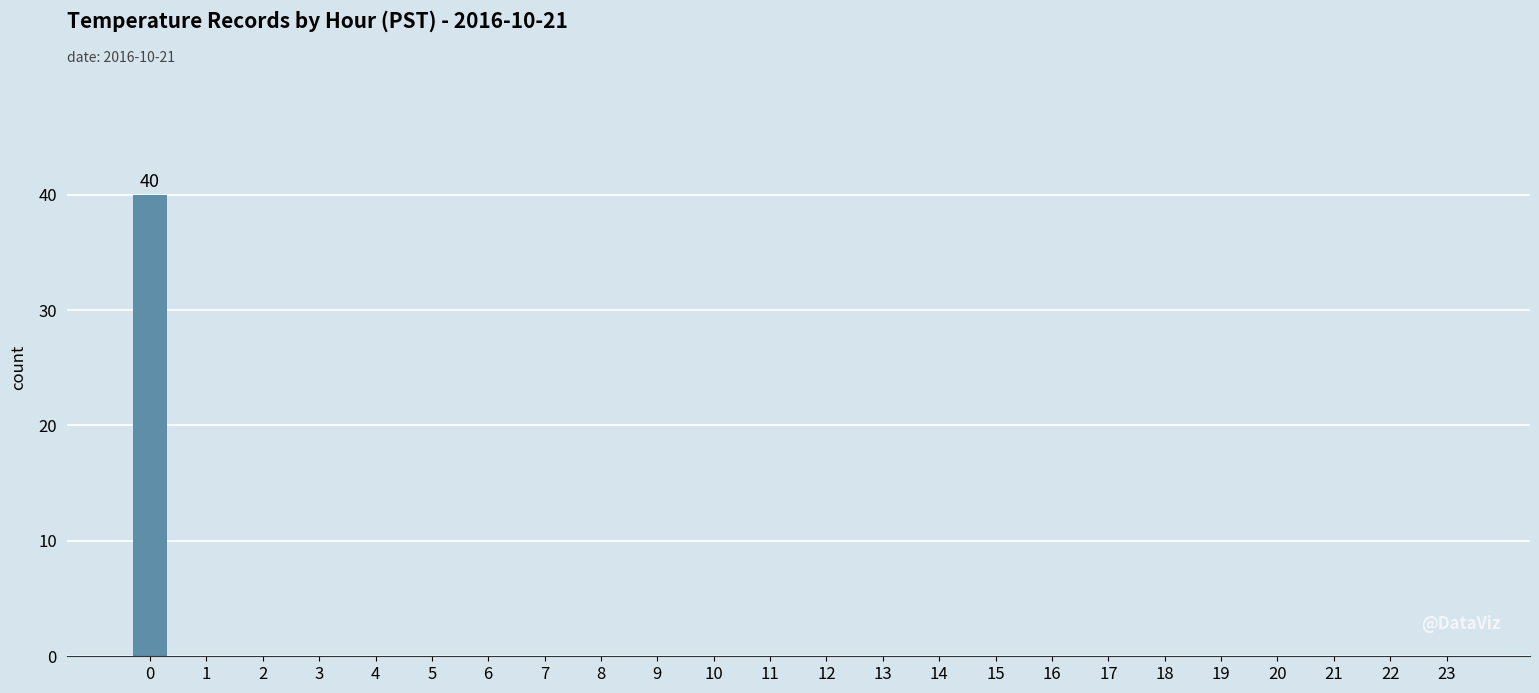

How many series are shown in this chart?

1